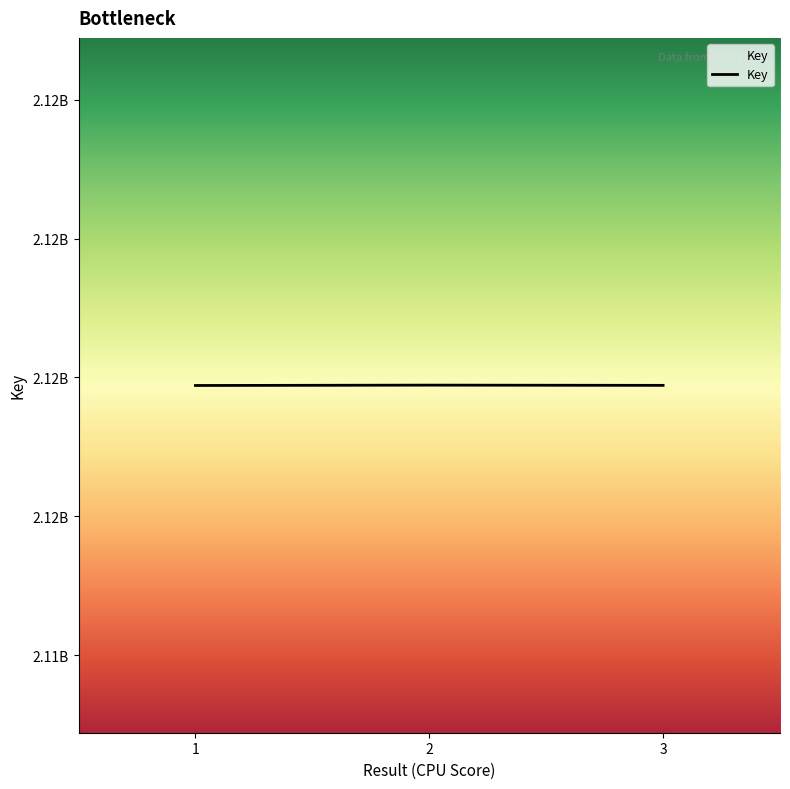

Rank the categories by value from lowest to highest.

1, 3, 2